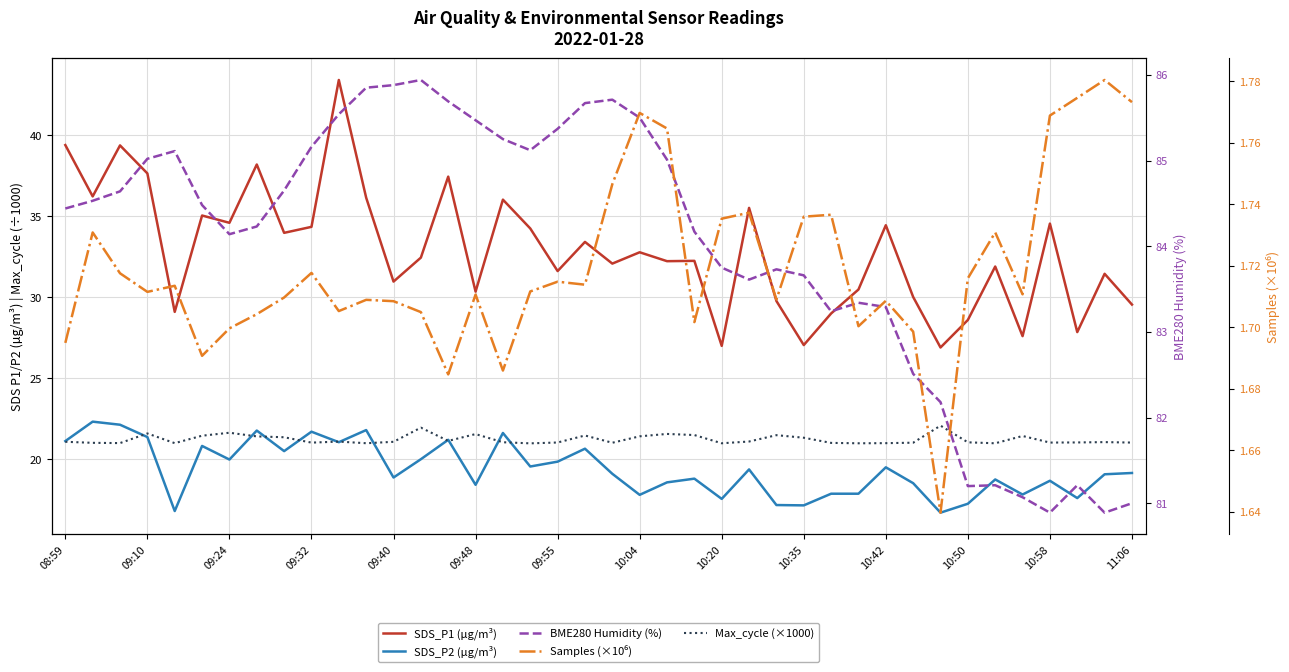

True or false: SDS_P2 (µg/m³) and Max_cycle (×1000) cross at least once.

True